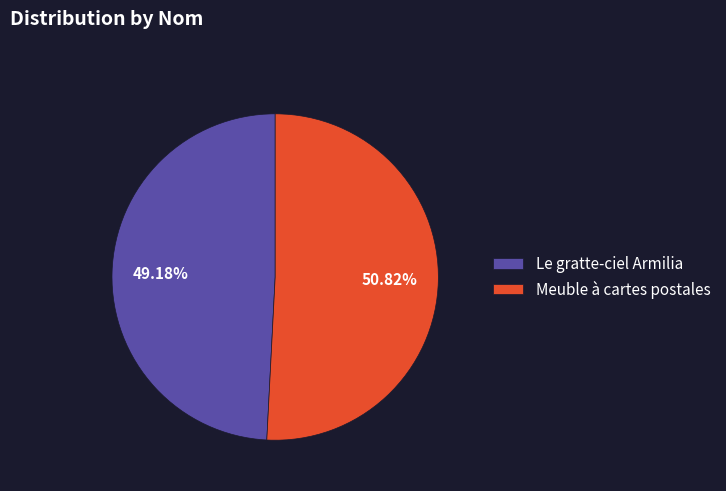

Which slice is the smallest?

Le gratte-ciel Armilia